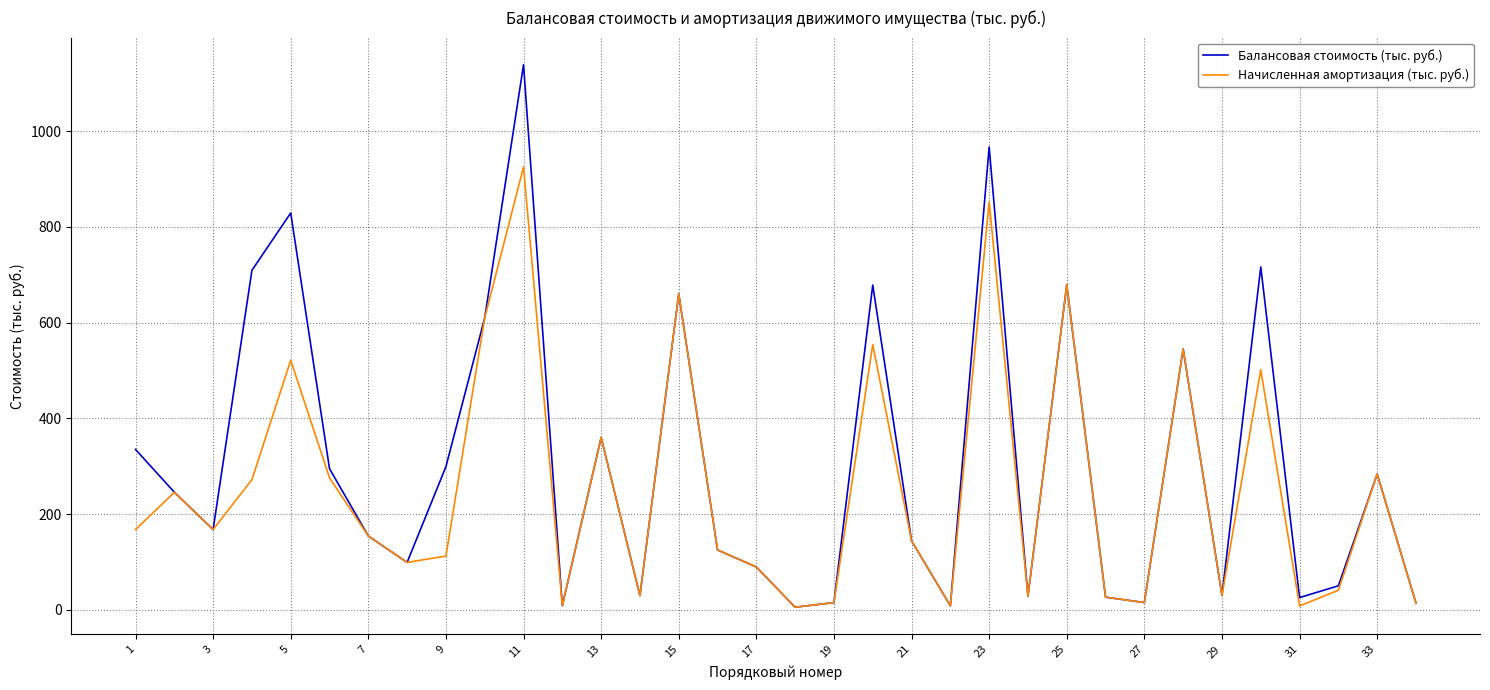

Which series has the largest range (max minus min)?

Балансовая стоимость (тыс. руб.)